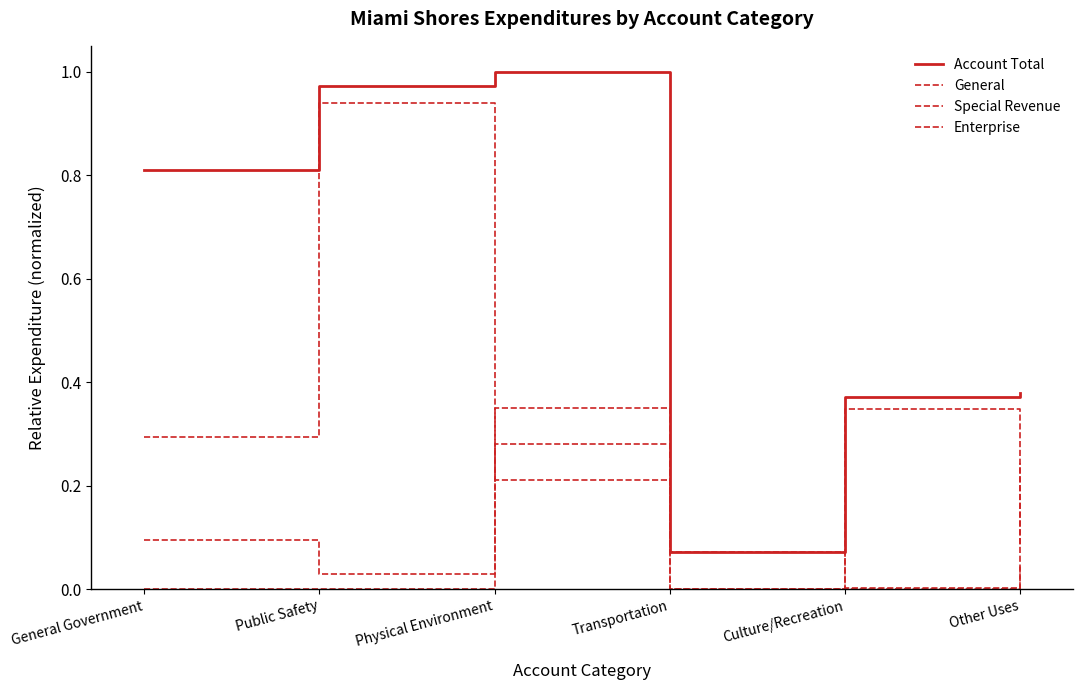

Reading left to right, list all the values displayed in this chart.

Account Total: General Government=0.8	Public Safety=1.0	Physical Environment=1.0	Transportation=0.1	Culture/Recreation=0.4	Other Uses=0.4
General: General Government=0.3	Public Safety=0.9	Physical Environment=0.2	Transportation=0.0	Culture/Recreation=0.3	Other Uses=0.1
Special Revenue: General Government=0.1	Public Safety=0.0	Physical Environment=0.3	Transportation=0.1	Culture/Recreation=0.0	Other Uses=0.2
Enterprise: General Government=0.0	Public Safety=0.0	Physical Environment=0.4	Transportation=0.0	Culture/Recreation=0.0	Other Uses=0.0